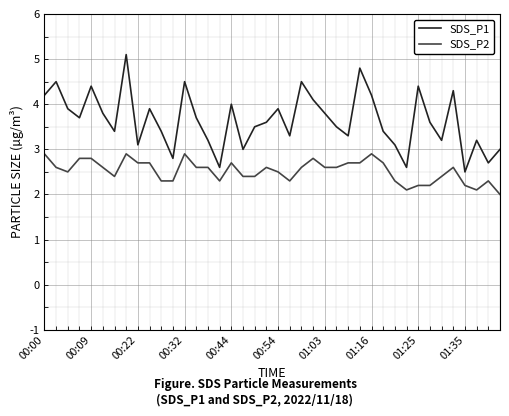

Which series has the largest total across all categories?

SDS_P1